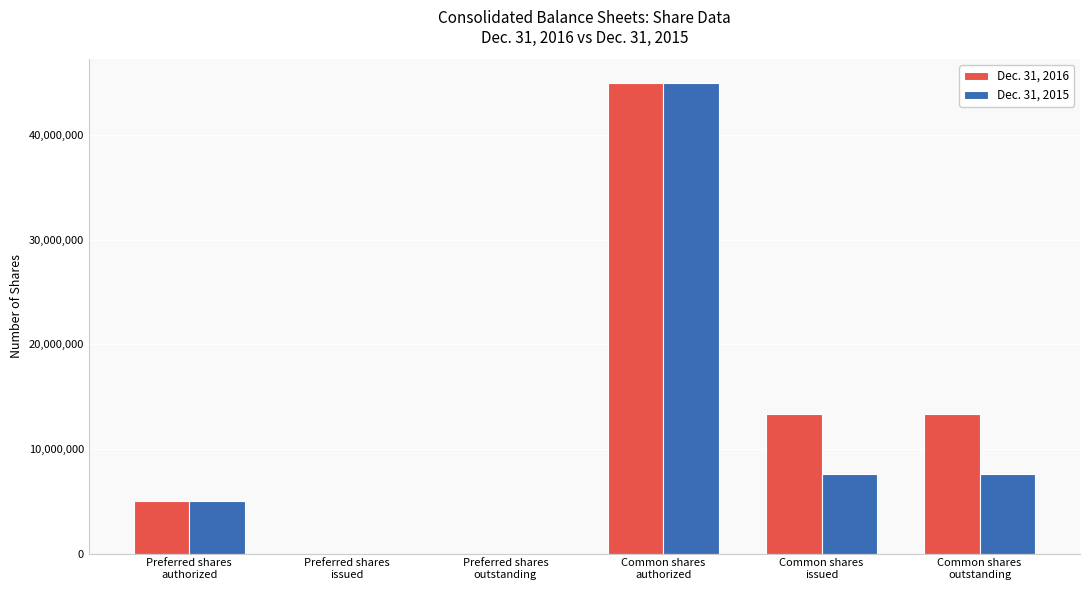

Which series has the largest total across all categories?

Dec. 31, 2016